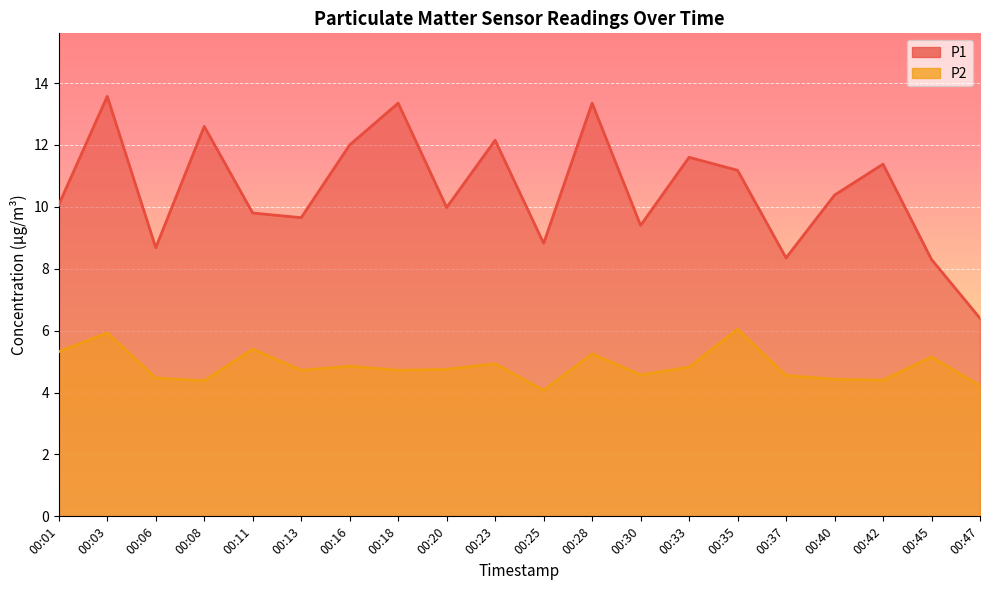

At which label does P1 reach its minimum?

00:47